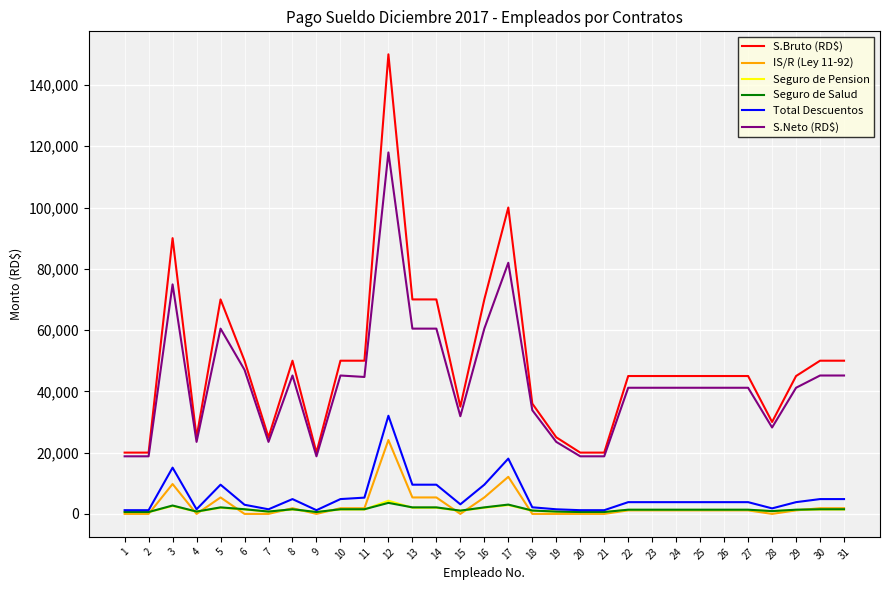

The value of S.Neto (RD$) at 19 is 23497.5. True or false?

True